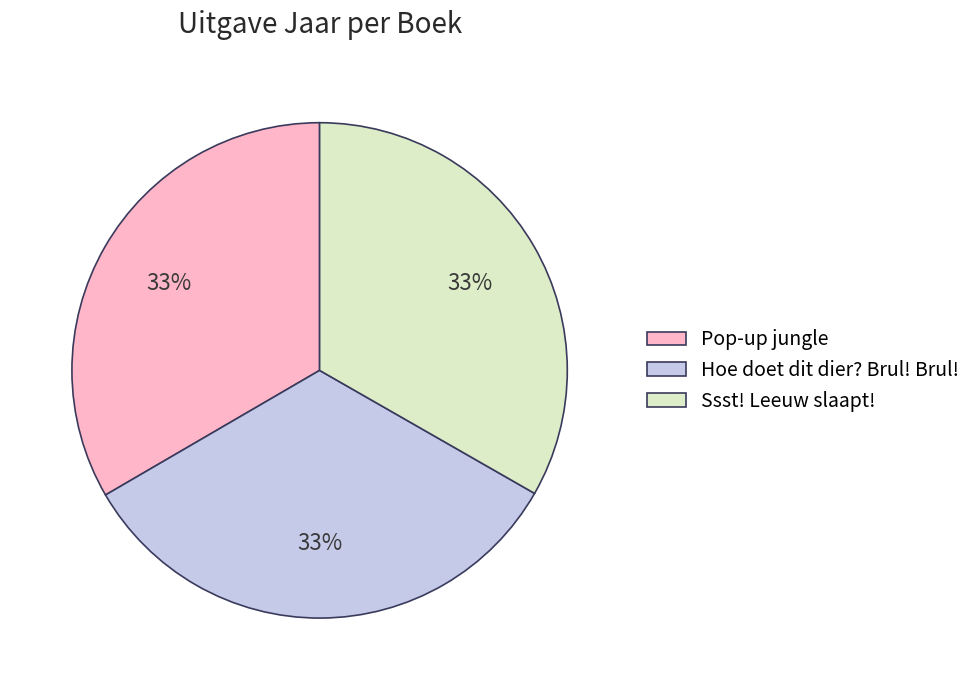

Is the sum of Pop-up jungle and Hoe doet dit dier? Brul! Brul! greater than half?

Yes